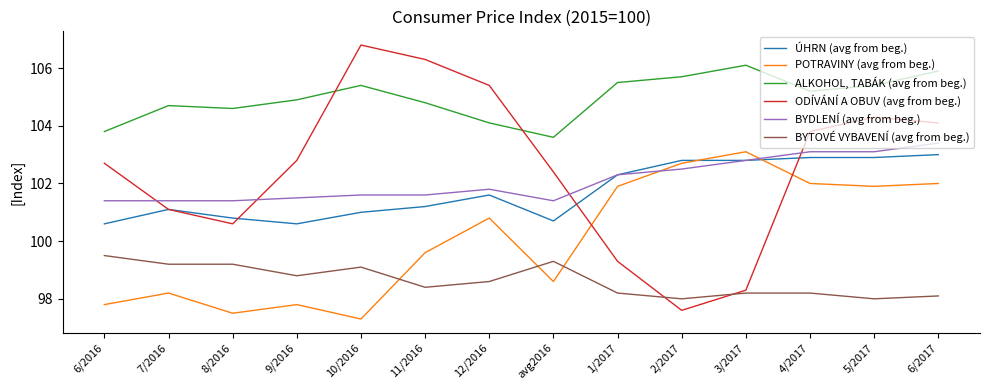

Reading left to right, extract all data points from this chart.

ÚHRN (avg from beg.): 6/2016=100.6	7/2016=101.1	8/2016=100.8	9/2016=100.6	10/2016=101.0	11/2016=101.2	12/2016=101.6	avg2016=100.7	1/2017=102.3	2/2017=102.8	3/2017=102.8	4/2017=102.9	5/2017=102.9	6/2017=103.0
POTRAVINY (avg from beg.): 6/2016=97.8	7/2016=98.2	8/2016=97.5	9/2016=97.8	10/2016=97.3	11/2016=99.6	12/2016=100.8	avg2016=98.6	1/2017=101.9	2/2017=102.7	3/2017=103.1	4/2017=102.0	5/2017=101.9	6/2017=102.0
ALKOHOL, TABÁK (avg from beg.): 6/2016=103.8	7/2016=104.7	8/2016=104.6	9/2016=104.9	10/2016=105.4	11/2016=104.8	12/2016=104.1	avg2016=103.6	1/2017=105.5	2/2017=105.7	3/2017=106.1	4/2017=105.2	5/2017=105.4	6/2017=105.9
ODÍVÁNÍ A OBUV (avg from beg.): 6/2016=102.7	7/2016=101.1	8/2016=100.6	9/2016=102.8	10/2016=106.8	11/2016=106.3	12/2016=105.4	avg2016=102.4	1/2017=99.3	2/2017=97.6	3/2017=98.3	4/2017=103.8	5/2017=104.3	6/2017=104.1
BYDLENÍ (avg from beg.): 6/2016=101.4	7/2016=101.4	8/2016=101.4	9/2016=101.5	10/2016=101.6	11/2016=101.6	12/2016=101.8	avg2016=101.4	1/2017=102.3	2/2017=102.5	3/2017=102.8	4/2017=103.1	5/2017=103.1	6/2017=103.4
BYTOVÉ VYBAVENÍ (avg from beg.): 6/2016=99.5	7/2016=99.2	8/2016=99.2	9/2016=98.8	10/2016=99.1	11/2016=98.4	12/2016=98.6	avg2016=99.3	1/2017=98.2	2/2017=98.0	3/2017=98.2	4/2017=98.2	5/2017=98.0	6/2017=98.1